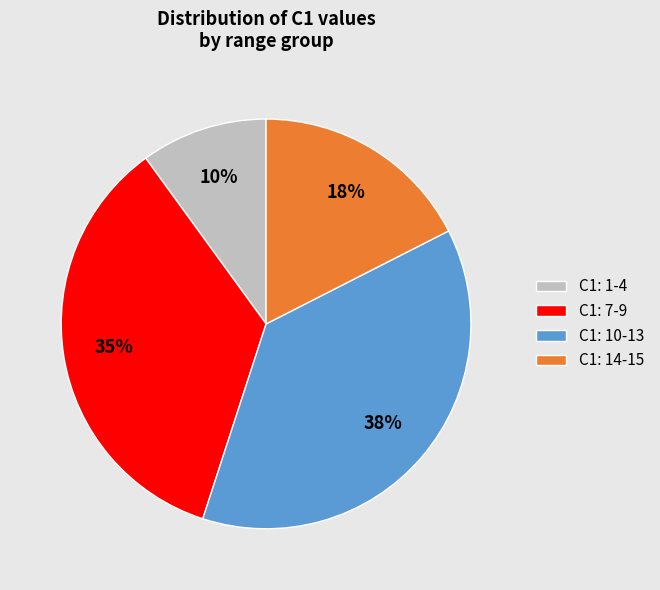

Approximately how many times larger is the value at C1: 14-15 compared to C1: 7-9?

0.5